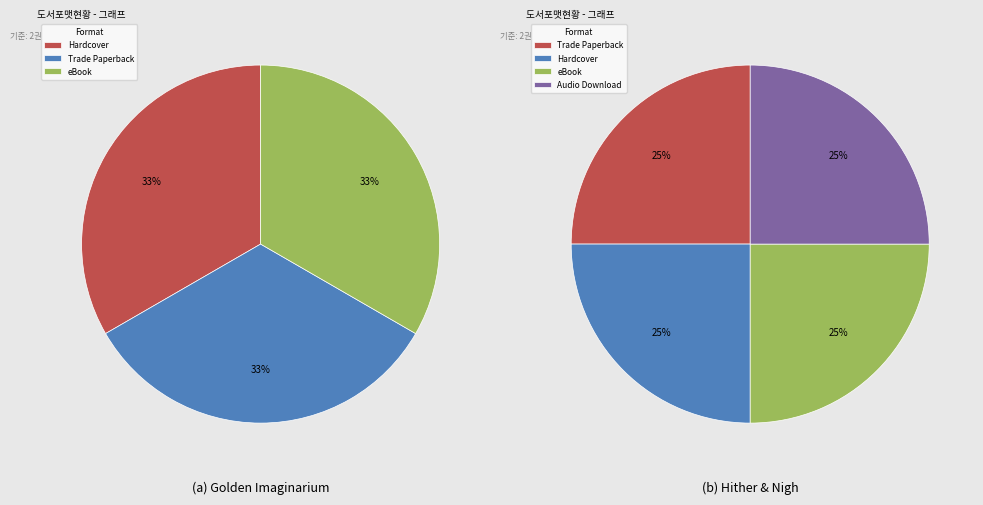

Which slice is the smallest?

Trade Paperback